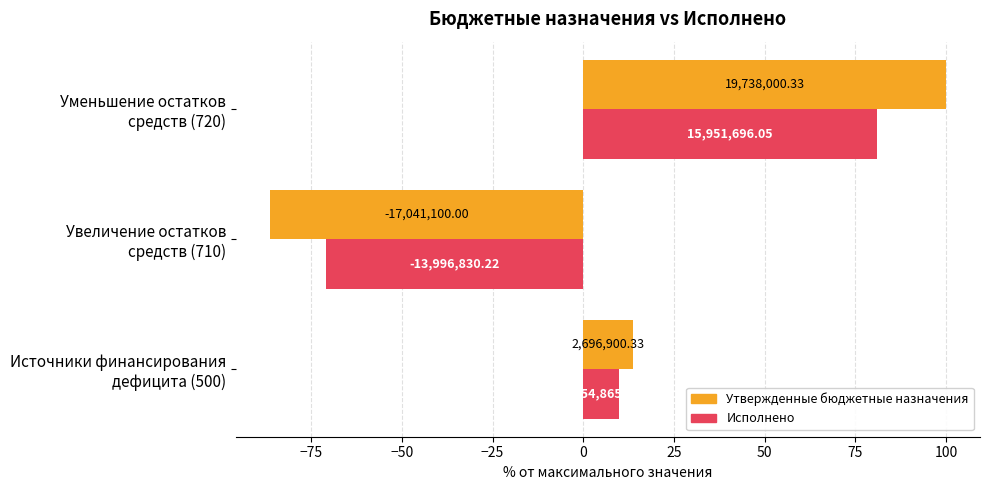

What are all the series names shown in the legend?

Утвержденные бюджетные назначения, Исполнено